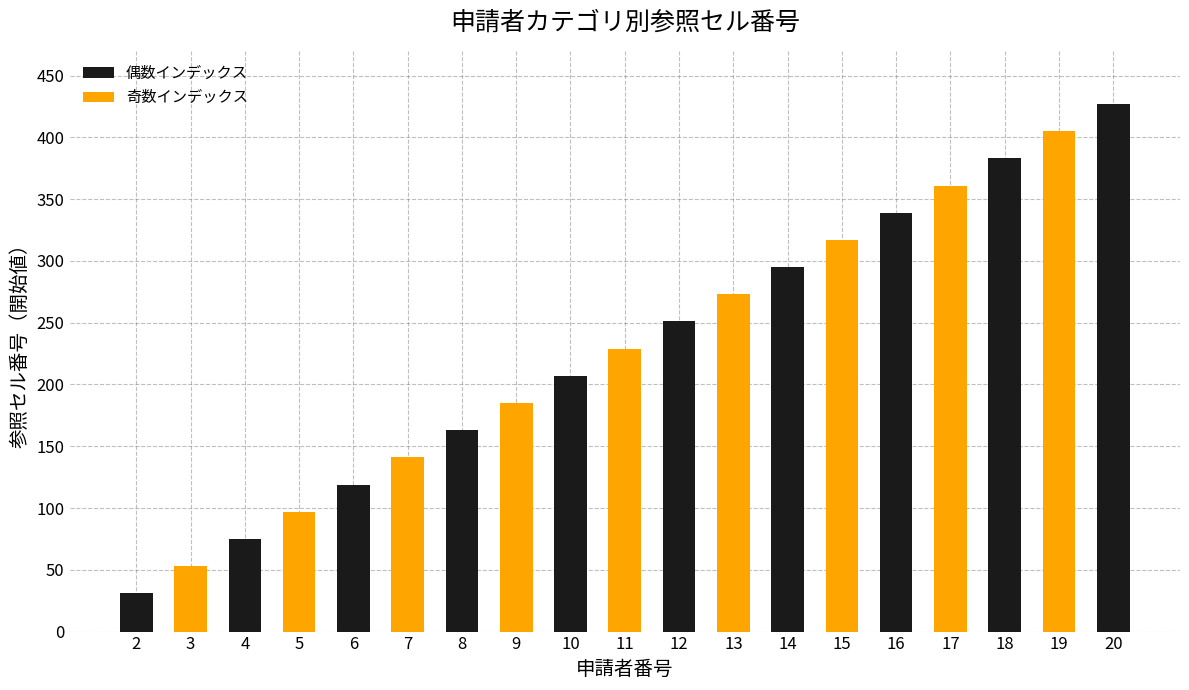

Approximately how many times larger is the value at 6 compared to 16?

0.4